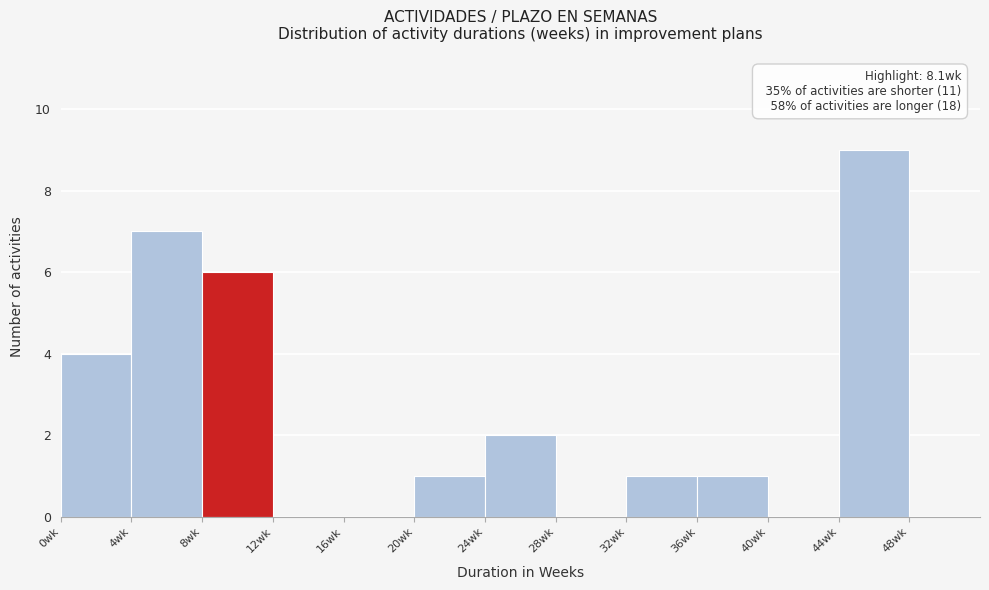

Which range on the x-axis has the tallest bar?

44 to 48